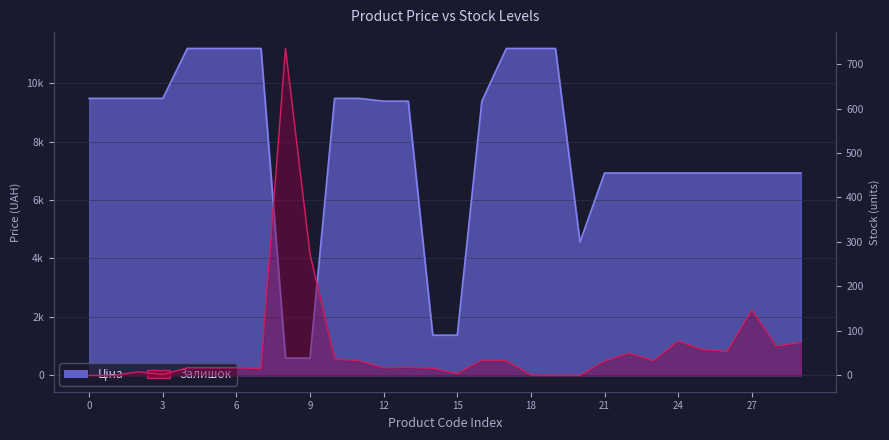

What is the sum of all Ціна values?

234172.9